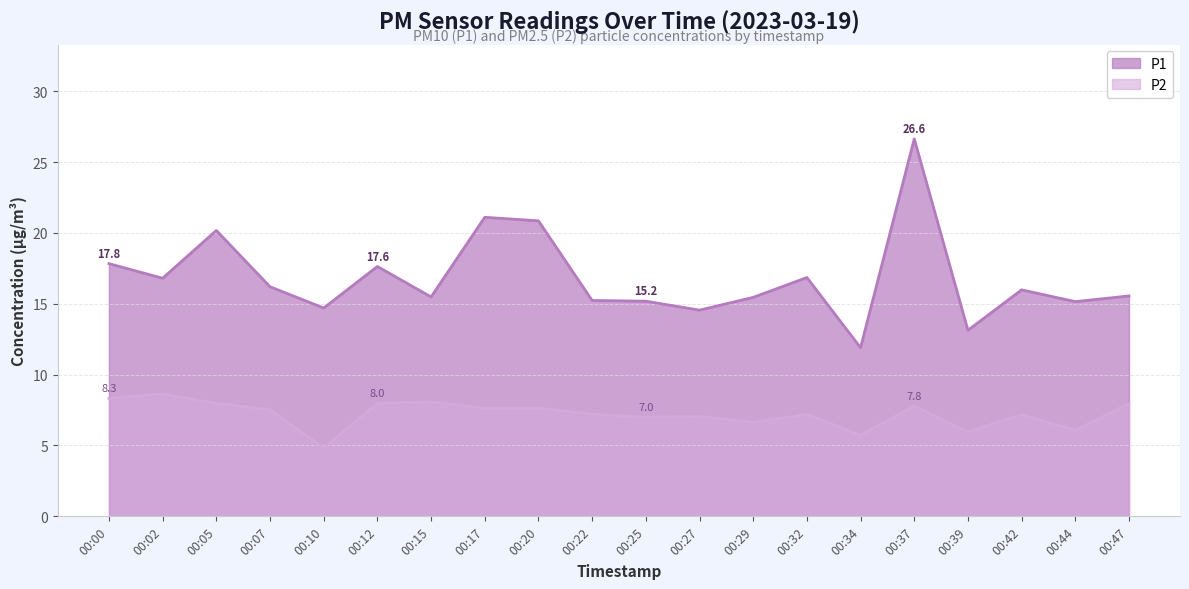

What value does the P1 series have at 00:47?

15.6